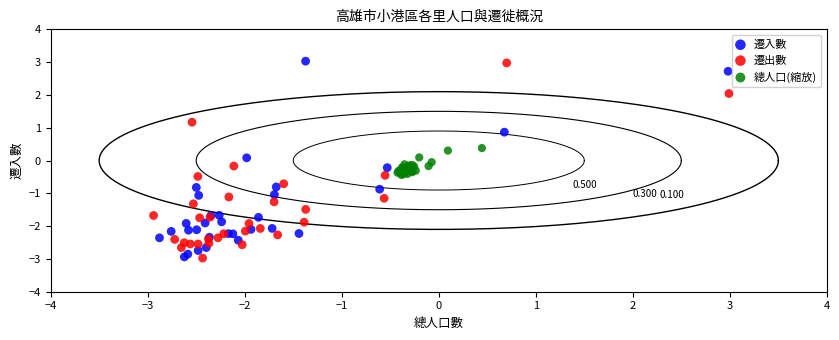

What are all the series names shown in the legend?

遷入數, 遷出數, 總人口(縮放)